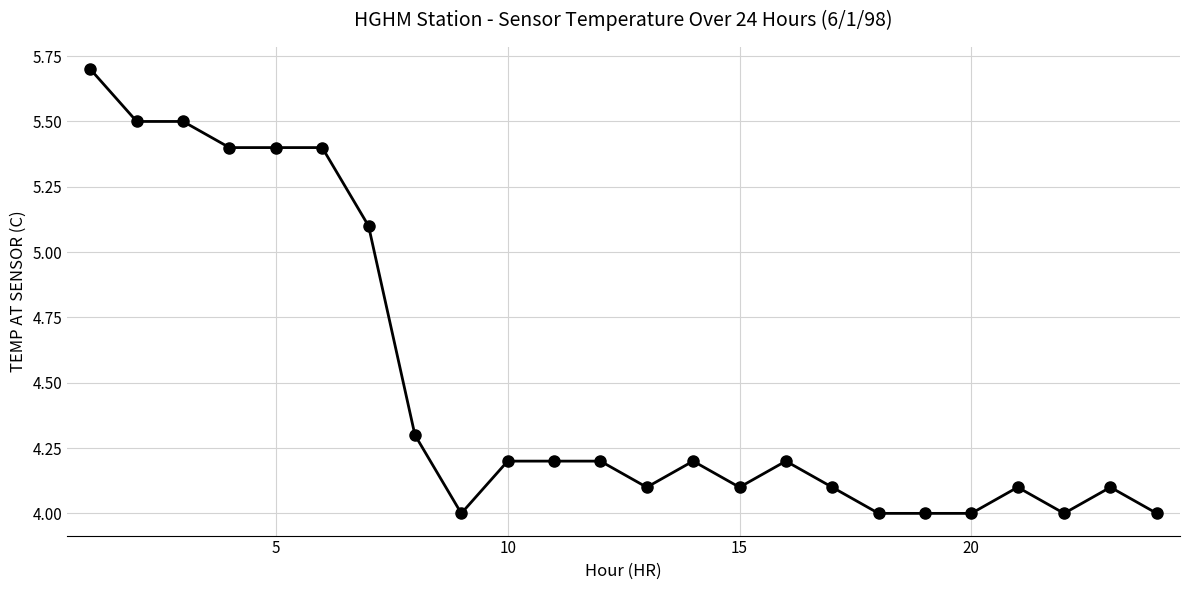

What is the maximum value shown in the chart?

5.7